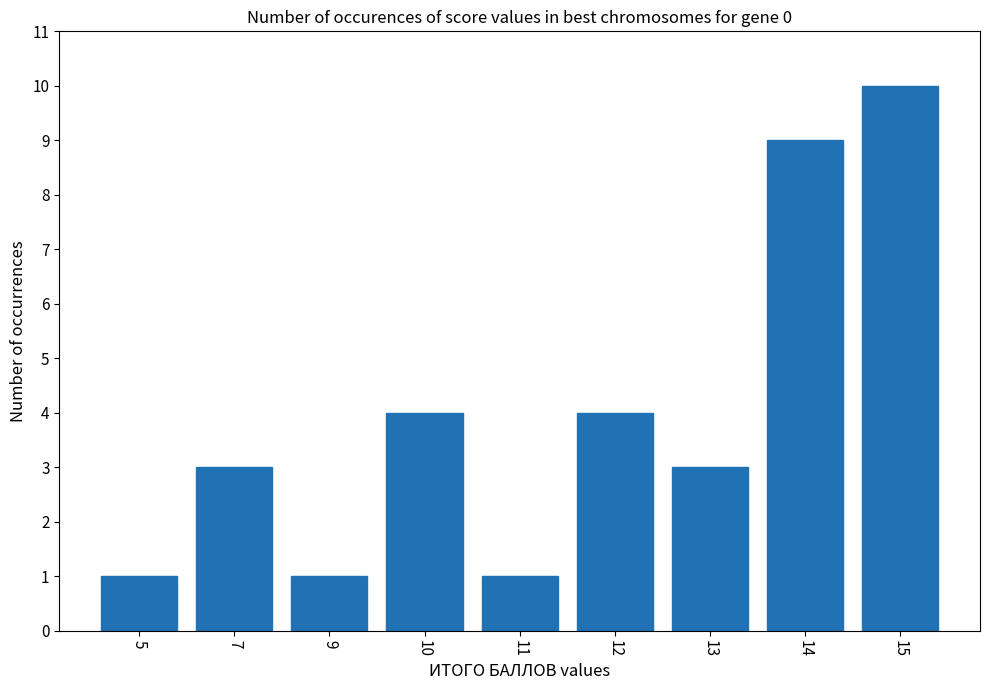

Are the bars horizontal?

No